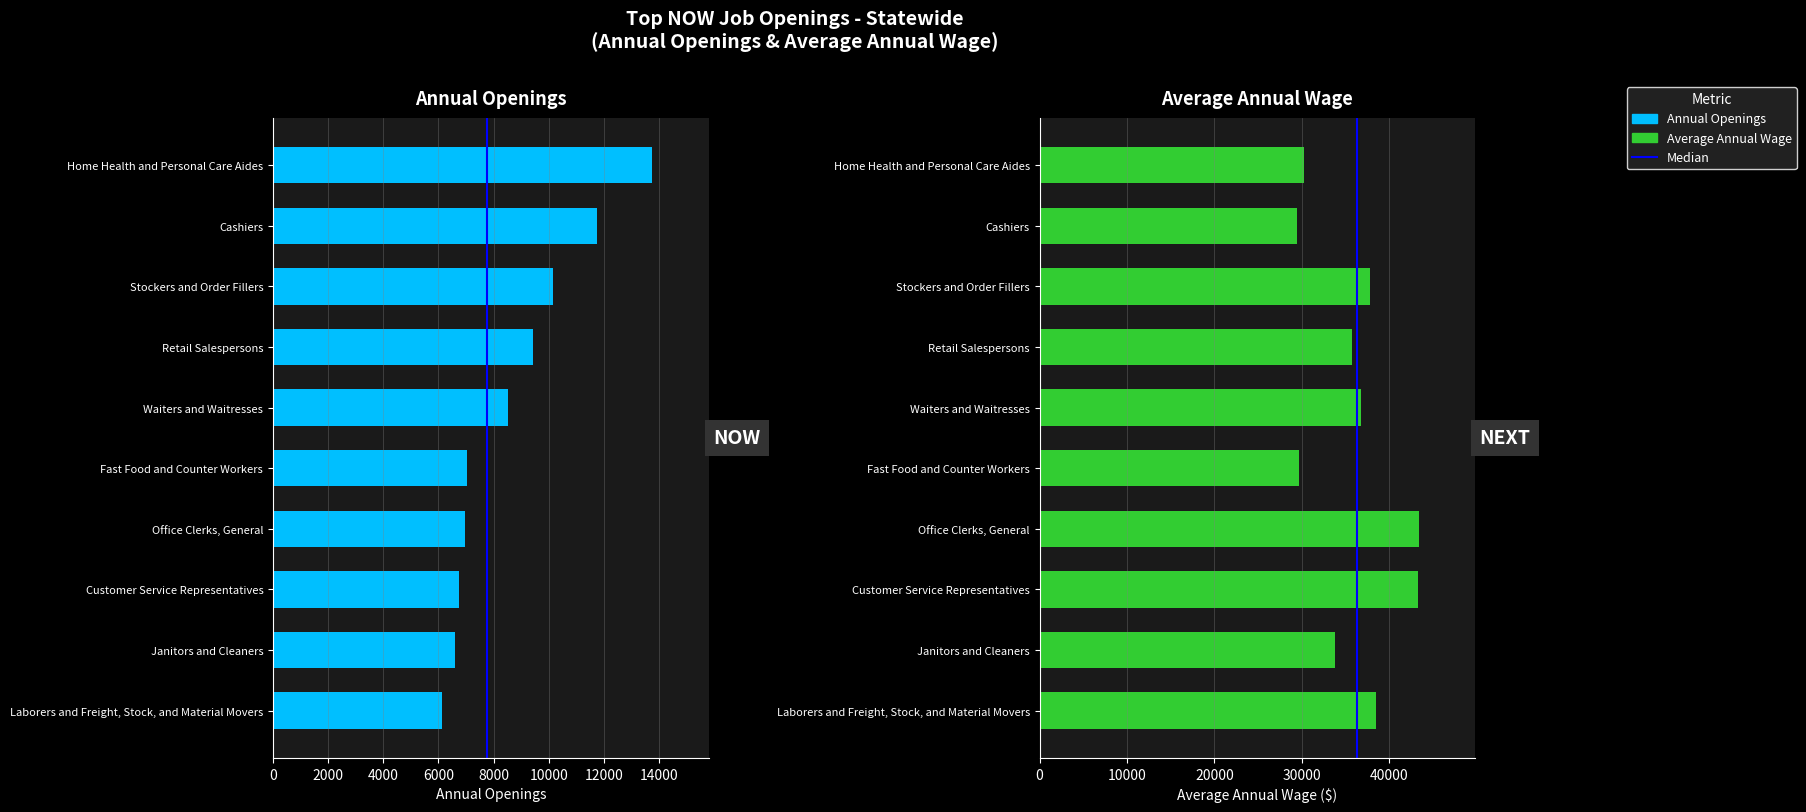

How many data points does each series have?

10